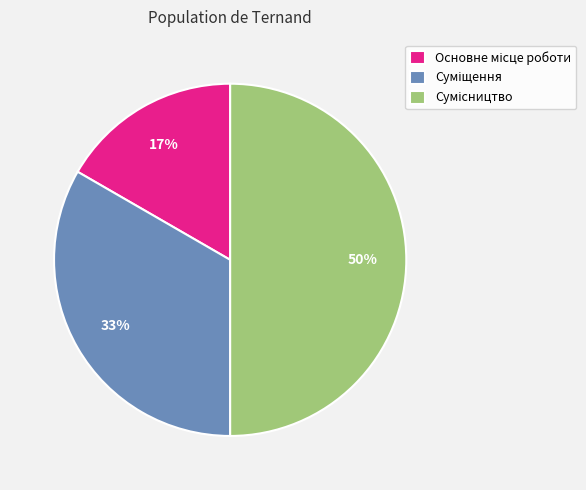

Count the number of slices in the pie.

3